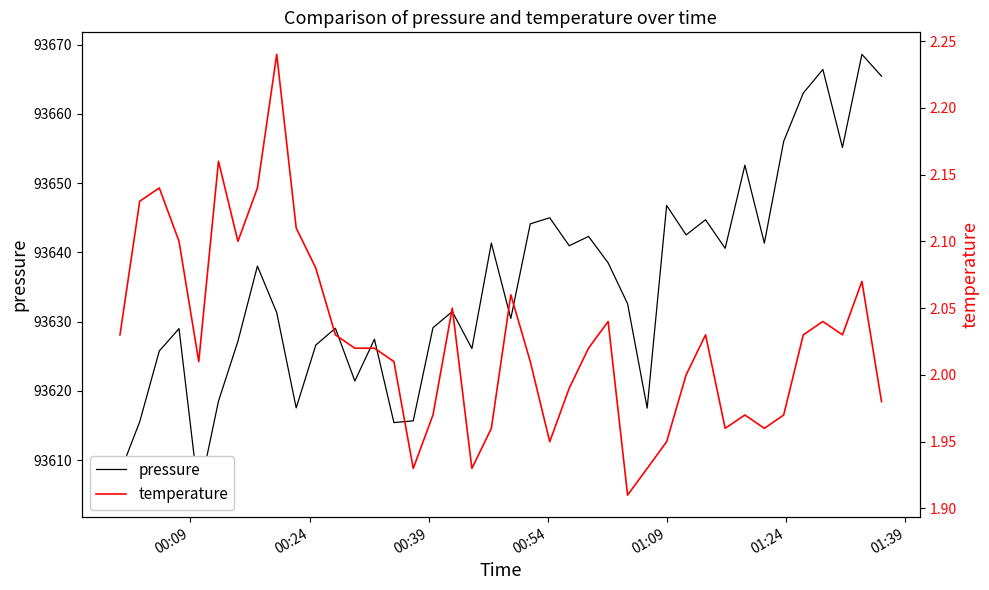

Reading right to left, extract all data points from this chart.

pressure: 93665.4	93668.6	93655.2	93666.4	93663.0	93656.0	93641.3	93652.6	93640.6	93644.7	93642.5	93646.8	93617.5	93632.6	93638.5	93642.3	93641.0	93645.0	93644.1	93630.5	93641.3	93626.1	93631.5	93629.1	93615.7	93615.4	93627.5	93621.4	93629.1	93626.6	93617.6	93631.3	93638.0	93627.2	93618.5	93605.0	93629.0	93625.8	93615.6	93608.2
temperature: 2.0	2.1	2.0	2.0	2.0	2.0	2.0	2.0	2.0	2.0	2.0	1.9	1.9	1.9	2.0	2.0	2.0	1.9	2.0	2.1	2.0	1.9	2.0	2.0	1.9	2.0	2.0	2.0	2.0	2.1	2.1	2.2	2.1	2.1	2.2	2.0	2.1	2.1	2.1	2.0